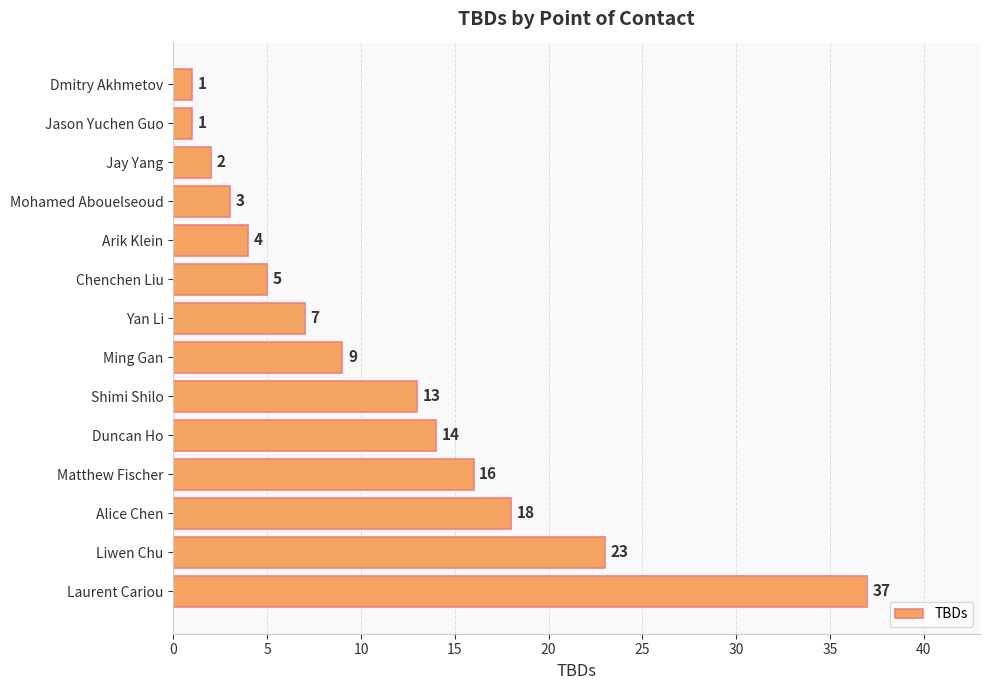

The chart shows a value of 4 at Arik Klein. True or false?

True